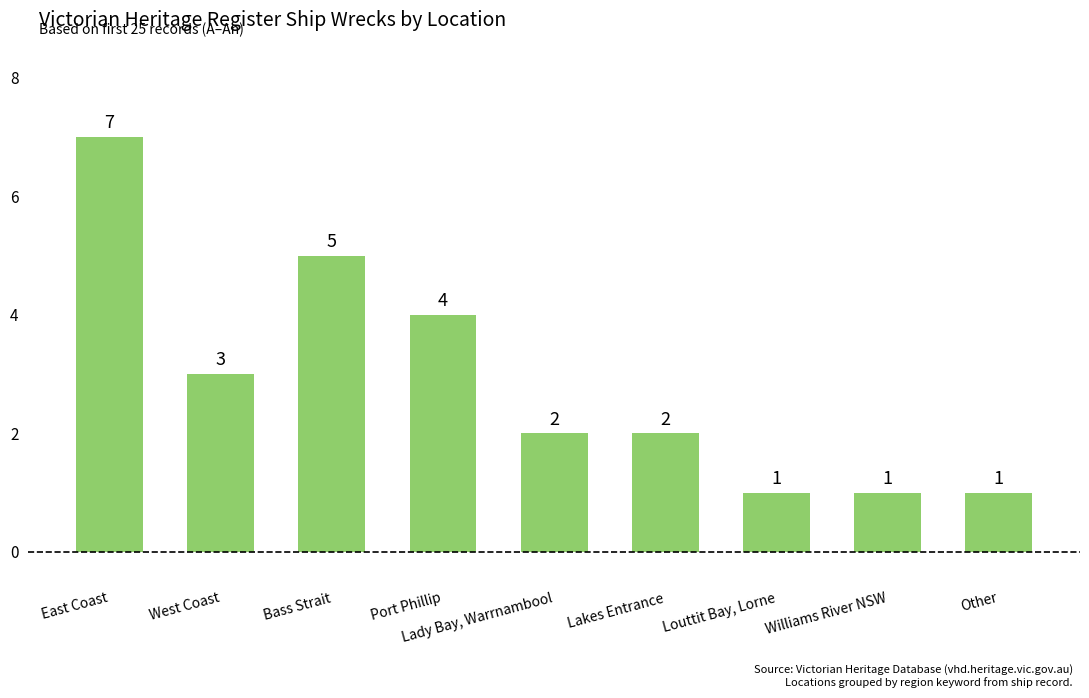

What is the difference between the second highest and minimum values?

4